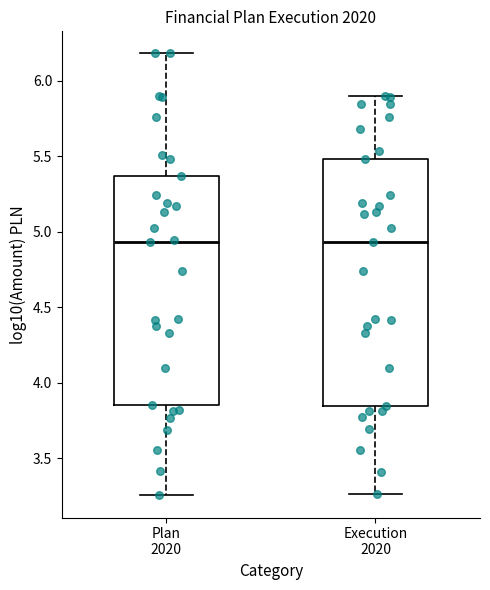

Reading left to right, transcribe this box plot: for each box, give where its median line is, the range the box spans, and where its two whiskers end, as read against the y-axis. The values are not printed on the chart, so give them approximately, as read against the axis.

Plan 2020: median 4.95, box 3.85 to 5.35, whiskers 3.25 to 6.20
Execution 2020: median 4.95, box 3.85 to 5.50, whiskers 3.25 to 5.90